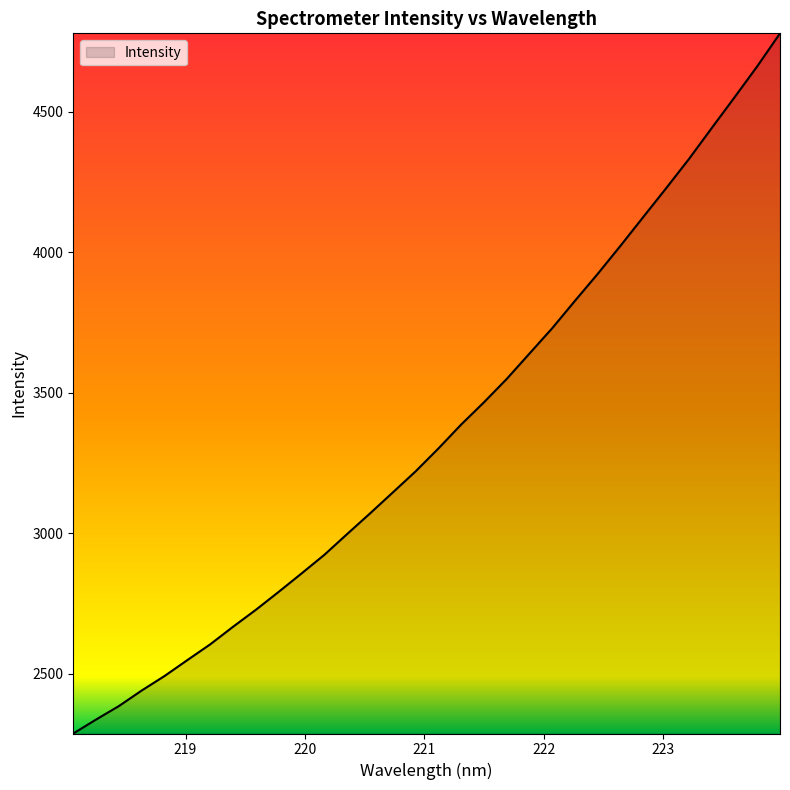

How many lines are shown in the chart?

1